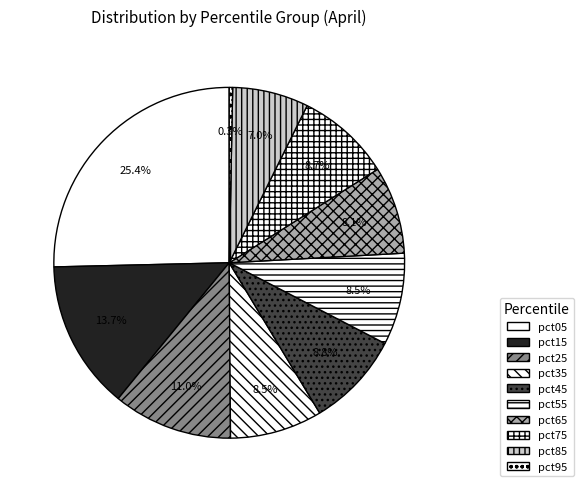

Which slice is the smallest?

pct95